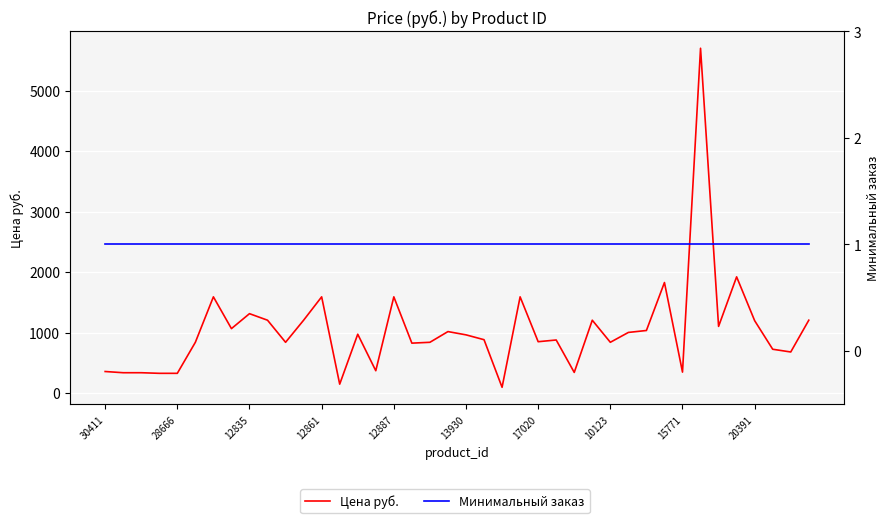

The value of Цена руб. at 18 is 840.0. True or false?

True